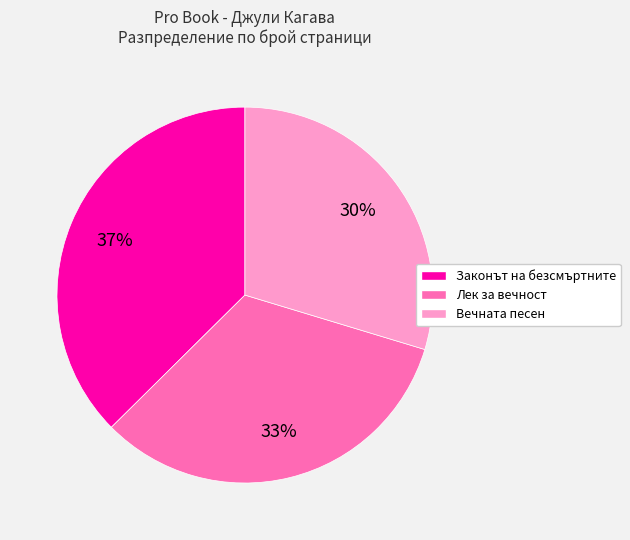

Which category has the biggest portion of the pie?

Законът на безсмъртните